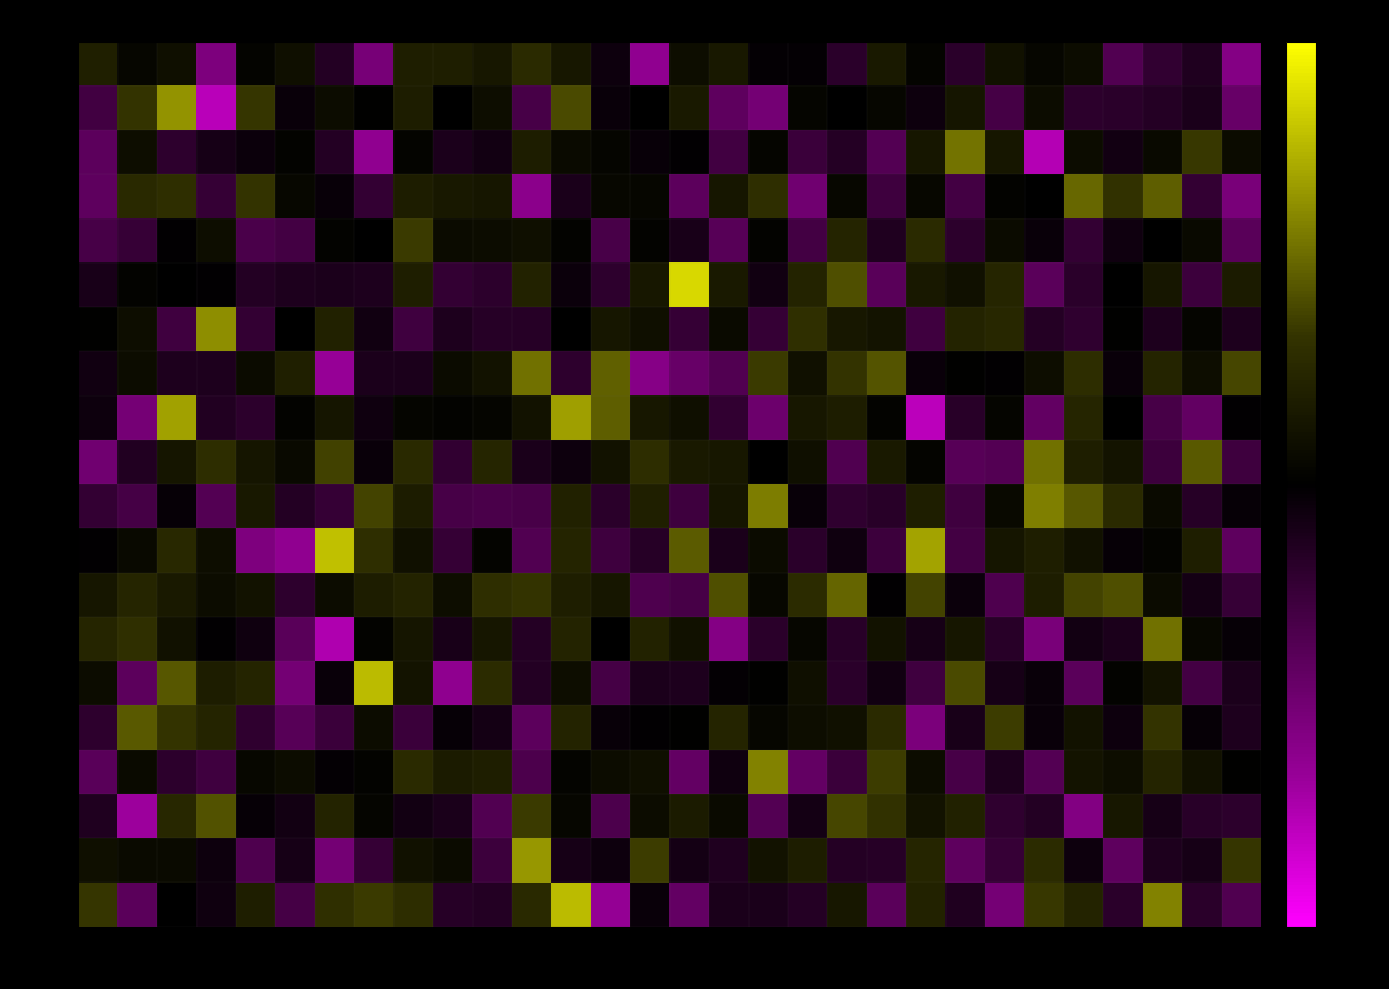

Reading left to right, list all the values displayed in this chart.

min 0: -125.8	-129.2	-128.0	-140.9	-129.5	-128.0	-133.0	-140.4	-126.1	-126.0	-127.0	-124.5	-126.9	-131.1	-142.6	-128.1	-126.8	-130.4	-130.4	-133.7	-126.7	-129.5	-133.6	-127.7	-129.1	-128.4	-137.1	-134.3	-132.7	-141.4
min 1: -135.7	-123.3	-117.1	-145.4	-123.1	-130.8	-128.4	-129.8	-126.2	-129.9	-128.2	-136.2	-121.9	-130.8	-130.1	-126.6	-138.2	-140.1	-129.4	-130.0	-129.2	-131.2	-127.3	-136.0	-128.4	-133.8	-133.6	-133.1	-132.2	-139.0
min 2: -138.0	-128.3	-134.0	-131.9	-131.0	-129.6	-133.1	-142.6	-129.4	-132.5	-131.6	-126.2	-128.7	-129.3	-130.8	-130.2	-135.7	-129.2	-135.0	-133.1	-137.3	-127.1	-119.2	-127.1	-145.0	-128.3	-131.6	-128.8	-123.0	-128.6
min 3: -138.2	-124.6	-124.0	-134.6	-123.4	-128.9	-130.7	-134.4	-126.2	-126.7	-127.1	-142.1	-132.2	-129.0	-129.1	-138.1	-127.1	-124.0	-139.7	-129.0	-135.4	-129.1	-135.9	-129.7	-129.9	-119.9	-123.5	-120.6	-134.4	-140.5
min 4: -136.2	-134.8	-130.2	-128.2	-136.5	-135.8	-129.5	-129.9	-123.0	-128.5	-128.3	-128.0	-129.6	-136.3	-129.6	-132.2	-137.5	-129.6	-135.8	-125.3	-132.7	-124.5	-133.8	-128.5	-130.8	-134.4	-131.3	-129.9	-128.9	-137.8
min 5: -132.1	-129.6	-129.9	-130.2	-133.0	-132.5	-132.4	-132.5	-126.0	-134.5	-133.9	-125.5	-131.1	-134.0	-126.9	-112.6	-126.7	-131.4	-125.4	-121.5	-137.8	-126.8	-127.9	-125.0	-137.9	-133.7	-130.1	-127.1	-135.2	-126.6
min 6: -129.8	-128.2	-135.6	-117.5	-134.5	-130.0	-125.8	-131.5	-135.6	-132.5	-133.4	-133.3	-130.1	-127.1	-128.0	-134.6	-128.6	-134.6	-123.9	-127.0	-127.4	-135.5	-125.4	-124.9	-133.2	-134.1	-129.8	-132.7	-129.2	-132.6
min 7: -131.5	-128.3	-132.6	-132.6	-128.5	-125.9	-143.0	-132.5	-132.5	-128.5	-127.5	-119.3	-134.0	-120.4	-141.6	-138.9	-137.1	-122.9	-127.8	-123.3	-121.1	-130.9	-129.7	-130.3	-128.1	-124.2	-130.9	-125.3	-128.3	-122.0
min 8: -131.1	-140.3	-116.1	-132.9	-133.8	-129.6	-127.2	-131.3	-129.3	-129.7	-129.3	-127.6	-116.3	-120.5	-126.9	-128.0	-134.3	-139.4	-127.0	-126.2	-129.5	-145.5	-133.5	-129.3	-138.5	-125.1	-130.0	-136.2	-138.5	-130.2
min 9: -139.8	-132.9	-127.2	-124.1	-127.3	-128.8	-122.4	-130.9	-124.6	-134.2	-125.1	-132.3	-131.2	-127.6	-124.2	-126.6	-127.0	-130.1	-128.0	-136.9	-126.7	-129.5	-137.6	-137.2	-119.3	-126.0	-127.4	-135.3	-120.9	-135.4
min 10: -134.4	-136.0	-130.6	-137.3	-126.7	-133.1	-134.6	-122.3	-126.4	-136.1	-136.5	-136.3	-125.7	-133.6	-125.8	-135.4	-127.2	-118.5	-130.7	-134.1	-133.6	-126.0	-135.6	-128.8	-118.3	-121.1	-124.5	-128.7	-133.4	-130.5
min 11: -130.2	-128.8	-124.8	-128.1	-141.0	-142.6	-114.1	-124.0	-127.9	-134.6	-129.5	-137.2	-125.3	-135.4	-133.4	-120.7	-132.3	-128.5	-133.7	-131.3	-135.3	-116.0	-135.9	-127.2	-126.0	-127.7	-130.6	-129.4	-126.0	-138.2
min 12: -127.1	-125.0	-126.6	-128.3	-127.5	-134.0	-128.4	-126.2	-125.5	-128.2	-123.9	-123.3	-125.9	-127.2	-136.8	-136.1	-121.5	-128.9	-124.3	-120.1	-130.2	-122.2	-131.1	-136.9	-126.2	-122.3	-121.4	-128.5	-131.8	-134.7
min 13: -125.1	-123.8	-127.7	-130.2	-131.3	-137.8	-144.8	-129.6	-127.2	-132.1	-127.2	-133.2	-125.3	-130.1	-125.5	-127.8	-141.5	-133.6	-129.2	-133.5	-127.6	-131.9	-127.0	-133.5	-140.6	-131.7	-132.5	-119.4	-129.1	-130.5
min 14: -128.4	-138.1	-120.9	-126.2	-125.2	-140.0	-130.8	-114.4	-127.5	-142.5	-124.3	-133.0	-128.1	-135.9	-132.4	-132.5	-130.4	-129.8	-128.0	-133.7	-131.5	-135.6	-121.7	-131.9	-130.9	-137.8	-129.5	-127.6	-135.9	-132.4
min 15: -134.0	-120.9	-123.4	-125.2	-134.1	-137.6	-135.1	-128.4	-135.0	-130.5	-131.7	-138.0	-125.4	-130.8	-130.2	-129.7	-125.2	-129.1	-128.2	-127.9	-124.5	-140.6	-132.0	-122.8	-130.8	-127.6	-131.2	-123.3	-130.5	-132.5
min 16: -137.8	-128.7	-133.8	-135.6	-129.1	-128.4	-130.4	-129.6	-124.5	-126.5	-125.9	-136.7	-129.4	-128.3	-128.0	-138.7	-131.4	-118.2	-138.7	-135.1	-122.7	-128.3	-136.2	-132.6	-137.2	-127.5	-128.1	-125.3	-127.7	-129.8
min 17: -132.7	-143.5	-125.0	-121.3	-130.5	-131.7	-125.4	-129.3	-131.6	-132.2	-137.0	-122.9	-129.1	-136.7	-128.4	-126.5	-128.7	-137.2	-131.8	-122.1	-123.5	-127.6	-125.6	-134.2	-133.1	-141.3	-126.9	-131.9	-133.5	-133.8
min 18: -128.0	-128.6	-128.7	-131.2	-136.8	-131.9	-140.1	-134.6	-127.7	-128.5	-135.2	-116.8	-131.9	-131.2	-122.7	-131.8	-132.8	-127.6	-126.2	-133.2	-133.3	-125.1	-138.2	-134.7	-124.3	-131.1	-138.3	-132.6	-132.0	-123.2
min 19: -123.2	-137.9	-130.0	-131.4	-126.1	-136.0	-123.8	-122.9	-124.2	-133.4	-133.1	-124.5	-114.5	-142.8	-130.8	-138.7	-132.3	-132.2	-133.2	-127.0	-137.9	-125.6	-132.7	-140.3	-123.0	-125.3	-133.6	-118.2	-133.7	-137.0